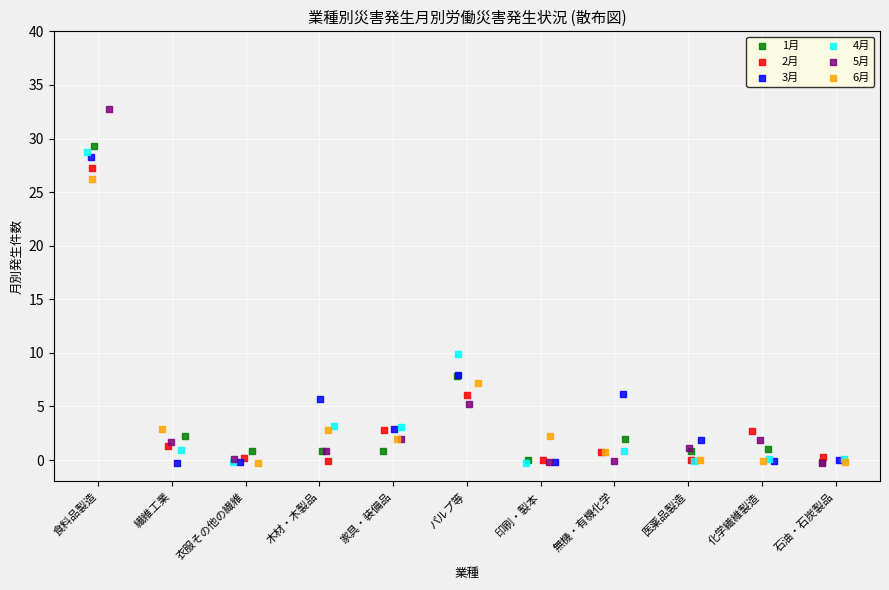

Which series contains the highest Y value?

5月